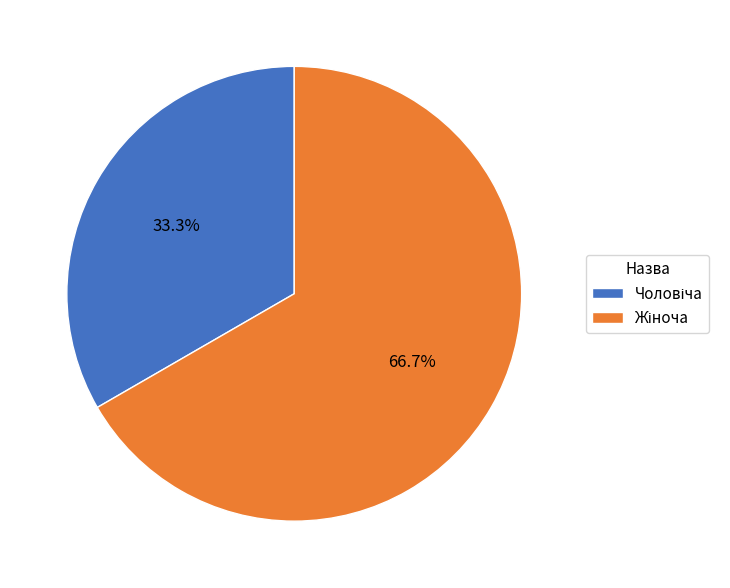

Is there a majority slice in this chart?

Yes